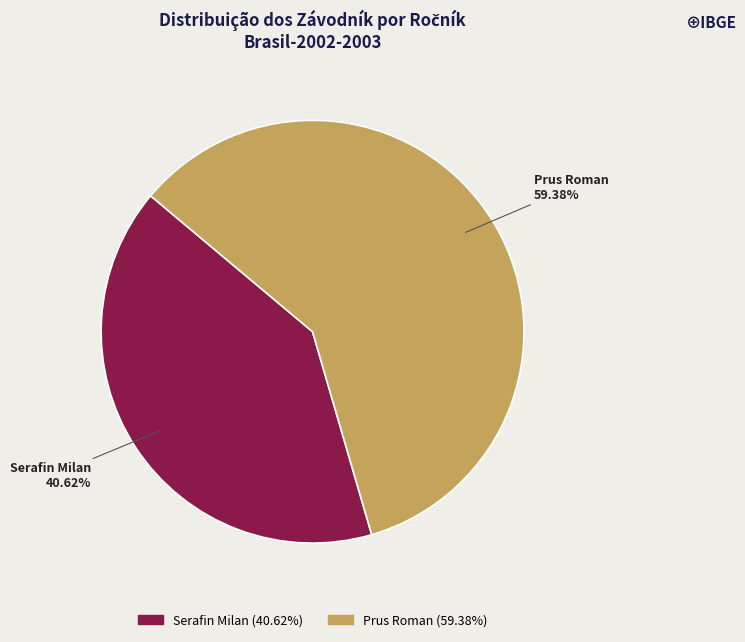

Which slice is the largest?

Prus Roman